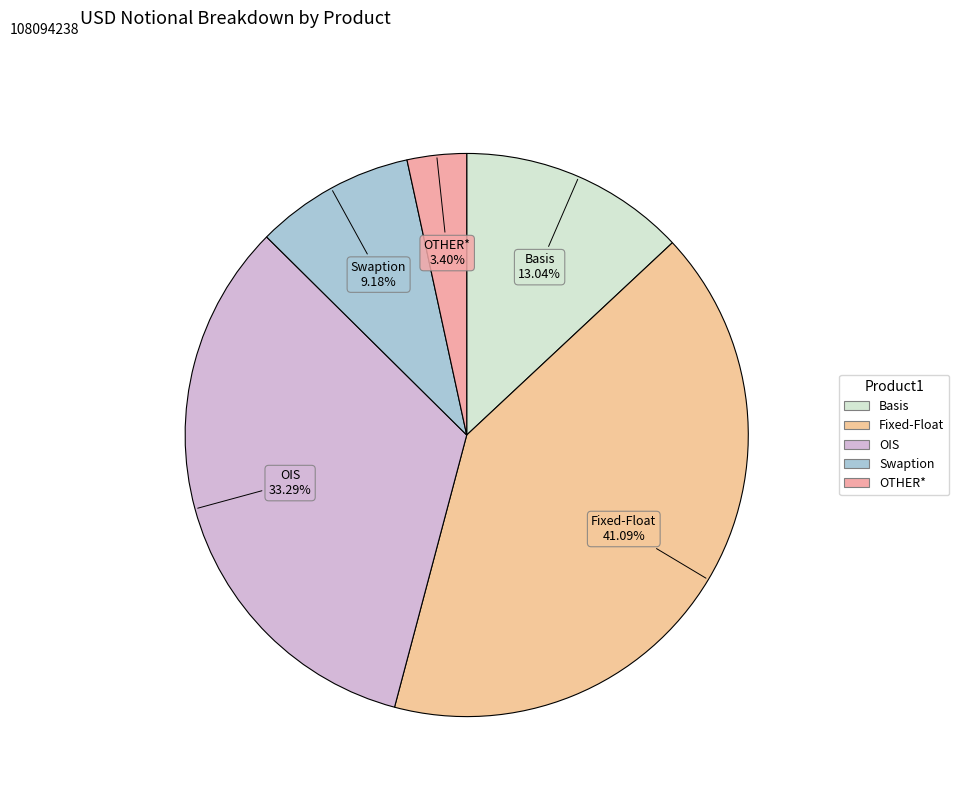

To the nearest percent, what is the difference between the largest and smallest slice percentages?

38%